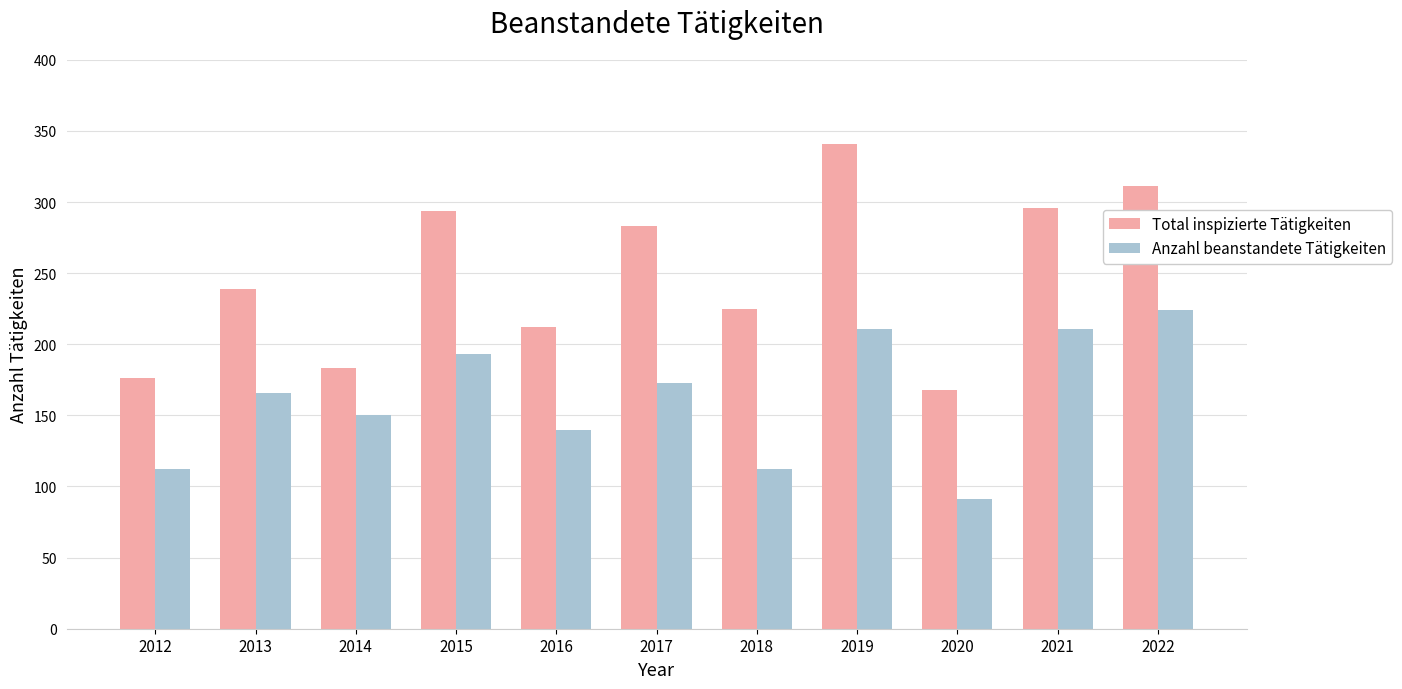

Which series has the largest range (max minus min)?

Total inspizierte Tätigkeiten